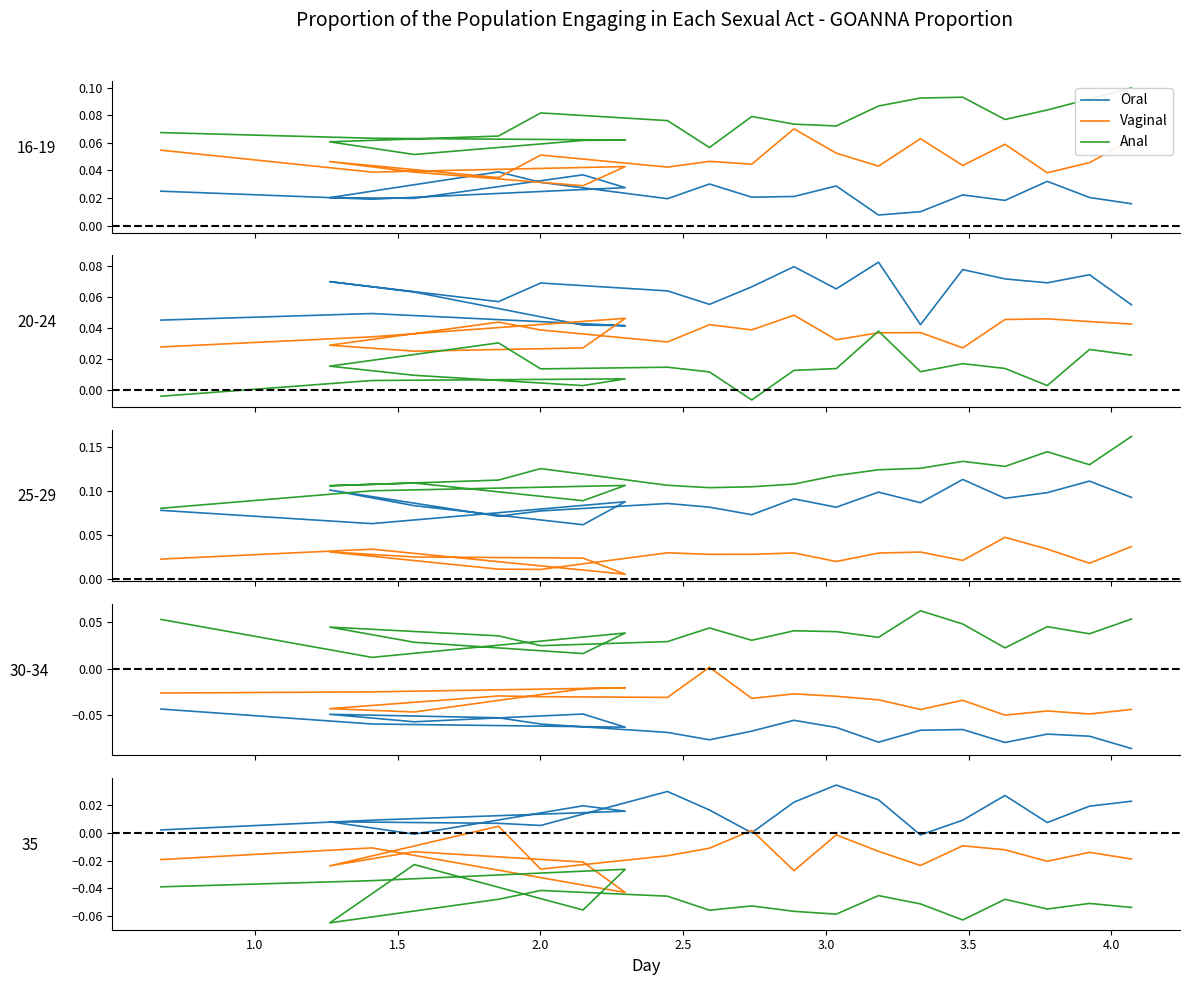

What is the label of the 5th point from the left?

2.5